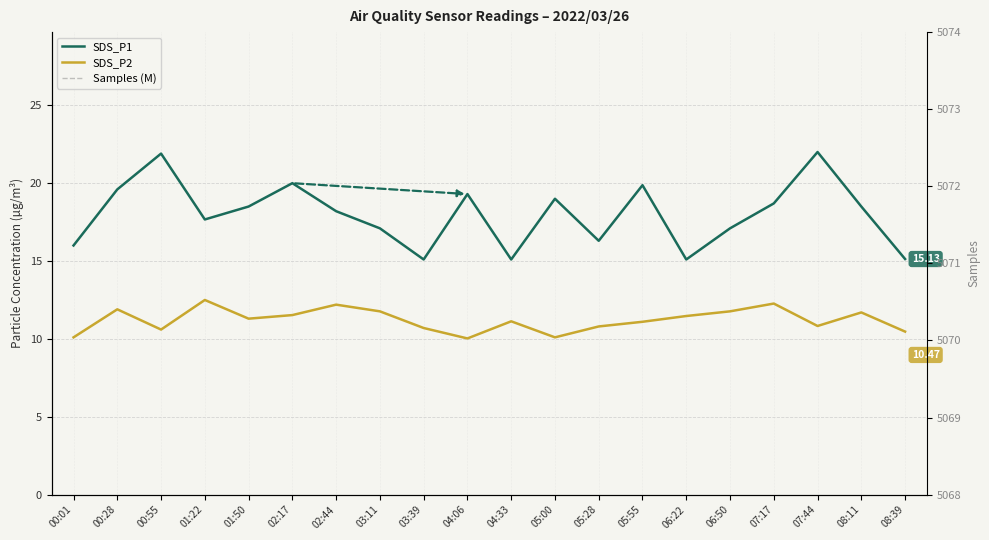

How many data points does each series have?

20